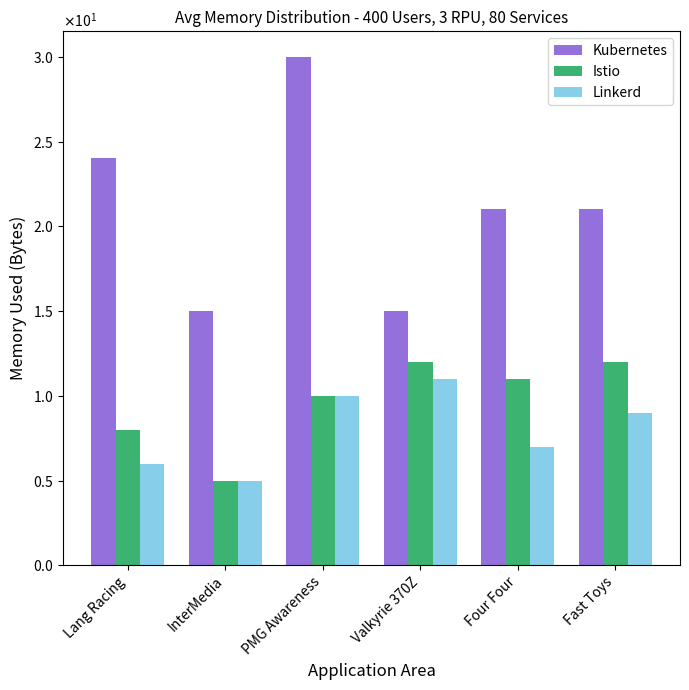

List the series in order of their peak value, highest first.

Kubernetes, Istio, Linkerd